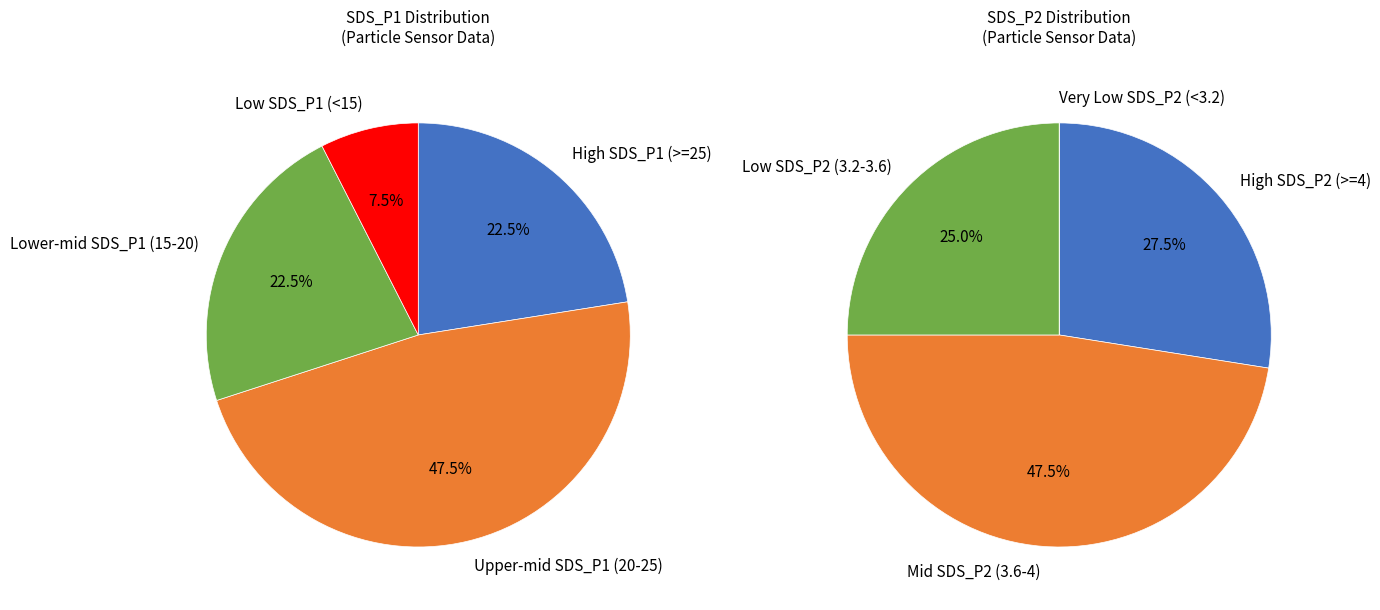

Is there a majority slice in this chart?

No